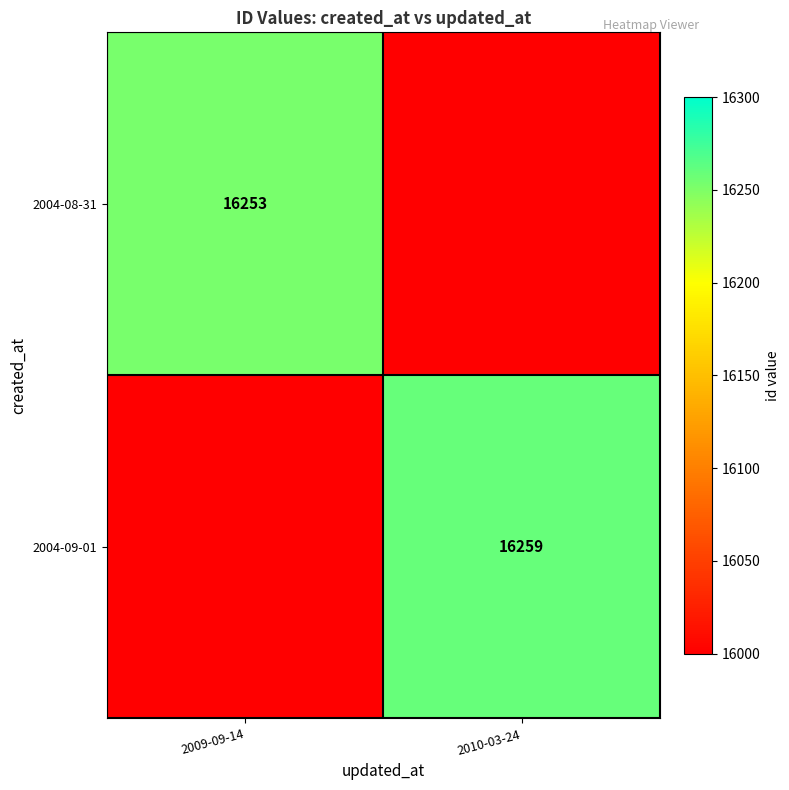

Is it true that 2004-08-31 equals 16253 at 2009-09-14?

True